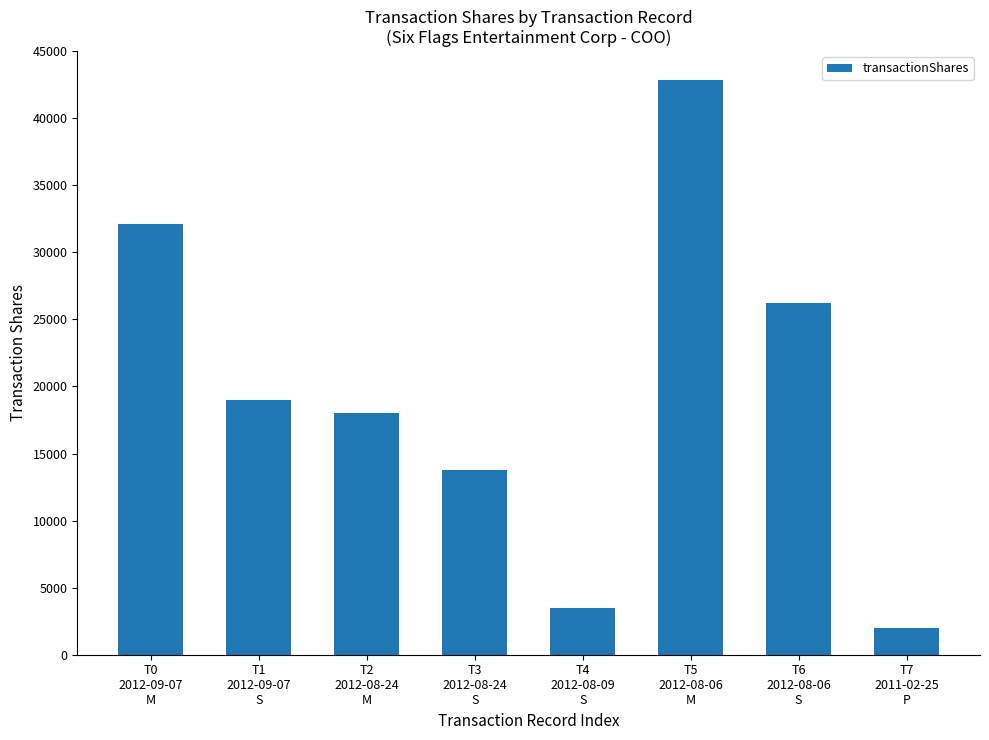

At which label does the data first exceed 18965?

T0
2012-09-07
M